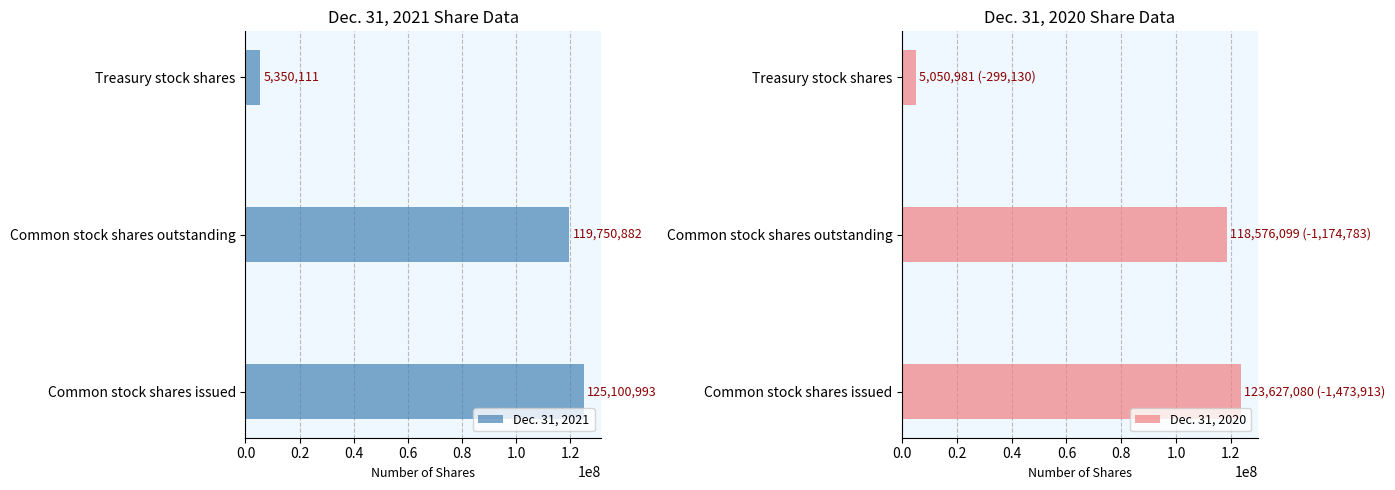

What is the difference between the highest and lowest values at 0.0?

1473913